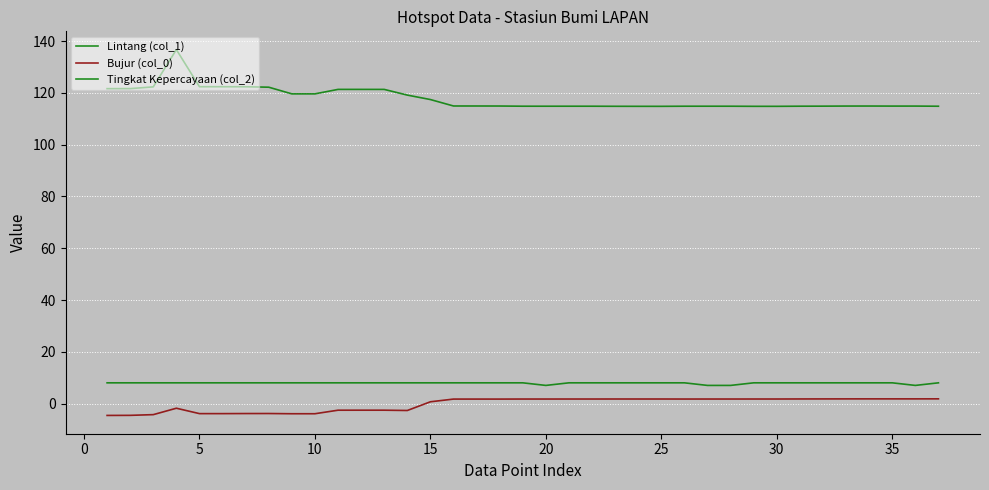

Is this an area chart (filled region under the line)?

No